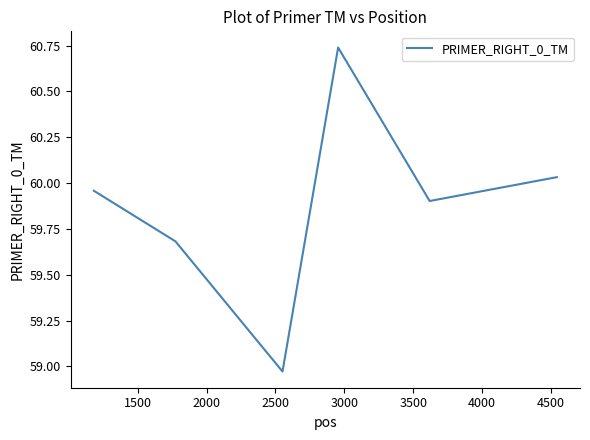

What is the average value?

59.9